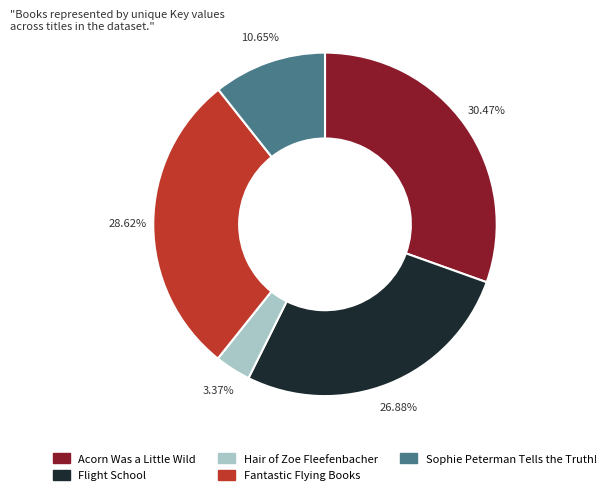

True or false: Acorn Was a Little Wild accounts for 30% of the total.

True